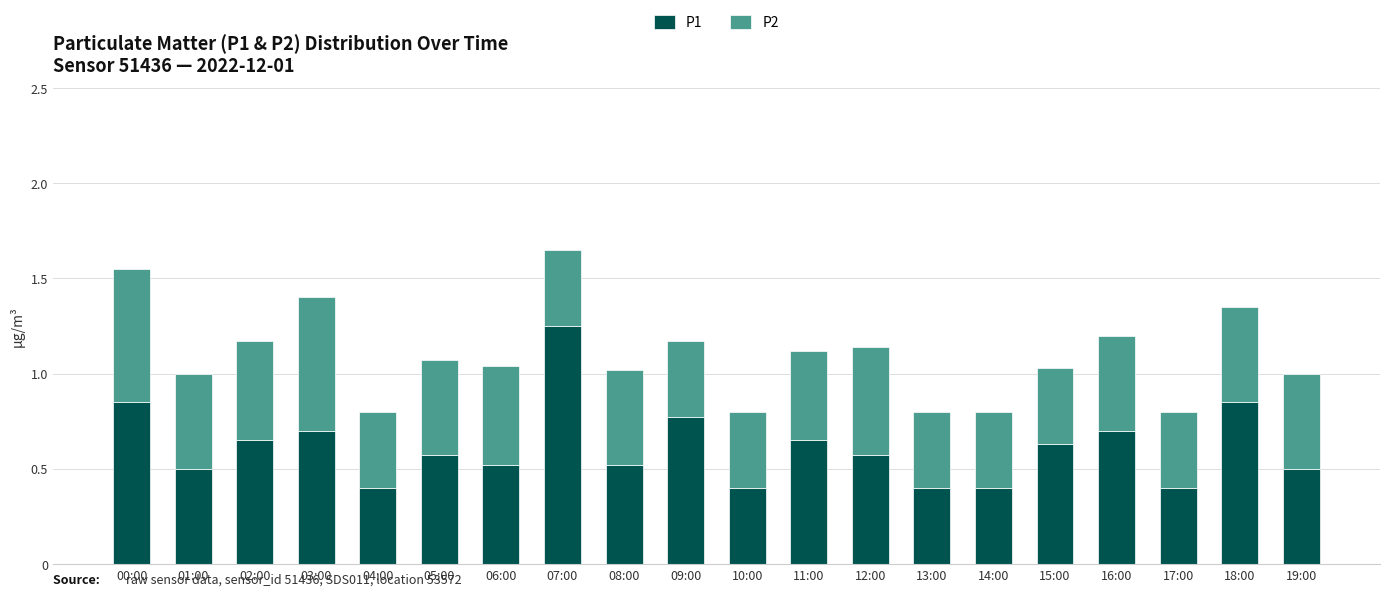

What is the minimum value for P1?

0.4